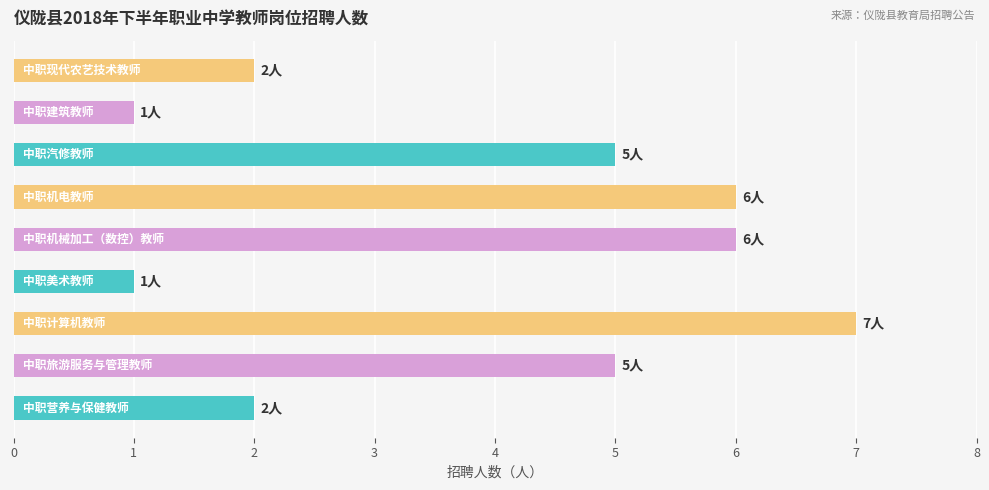

What is the maximum value shown in the chart?

7